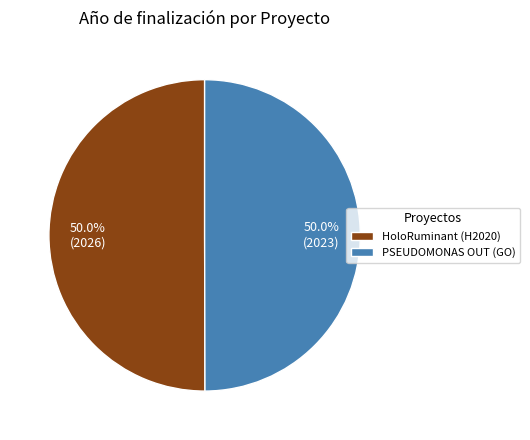

Combined, do HoloRuminant (H2020) and PSEUDOMONAS OUT (GO) account for over 50%?

Yes